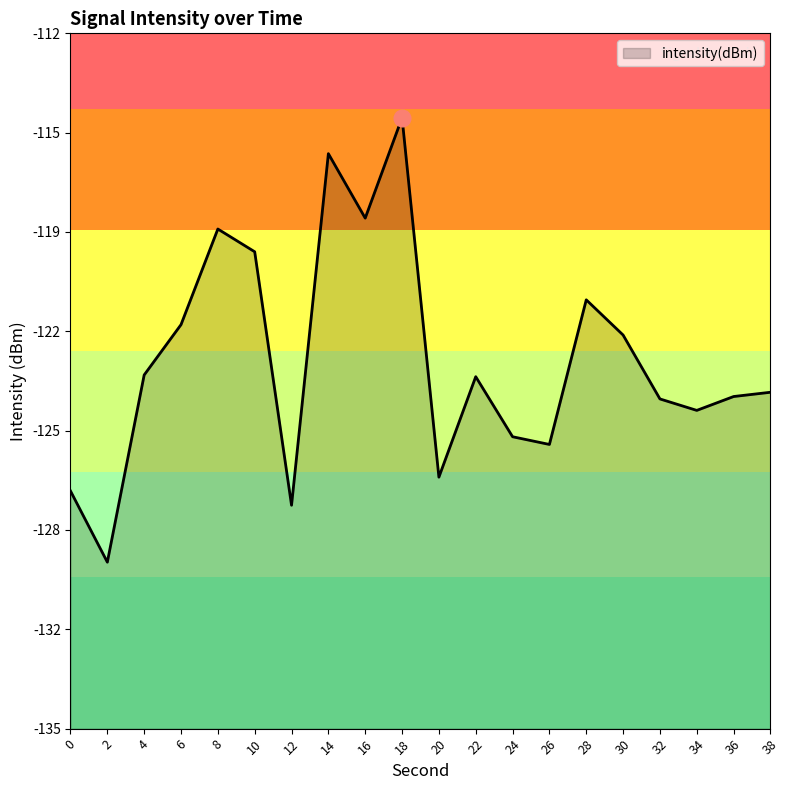

Read the value at 18.

-114.8